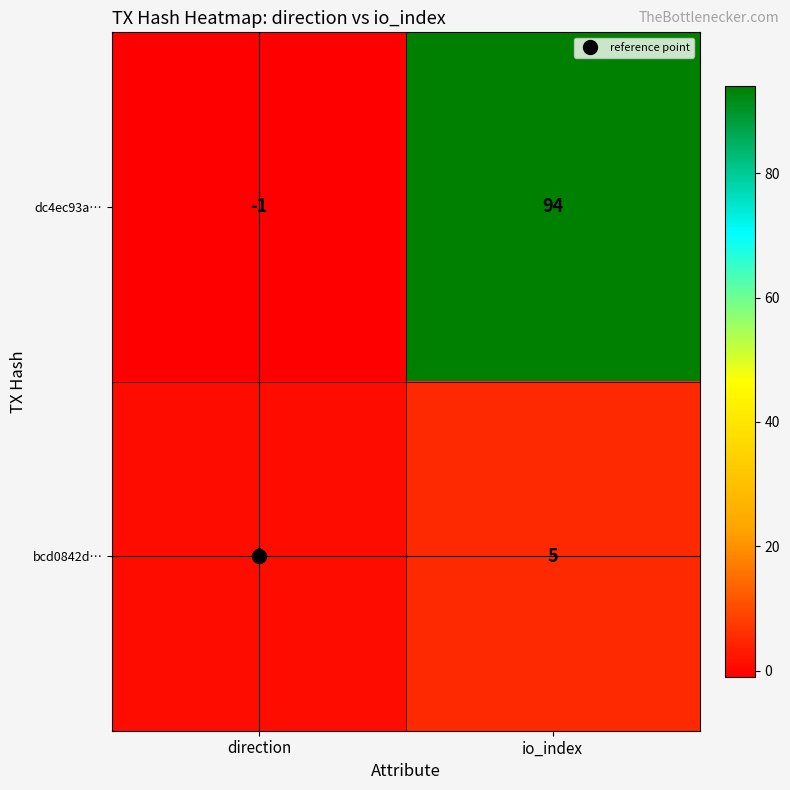

Which series has the largest total across all categories?

dc4ec93a…